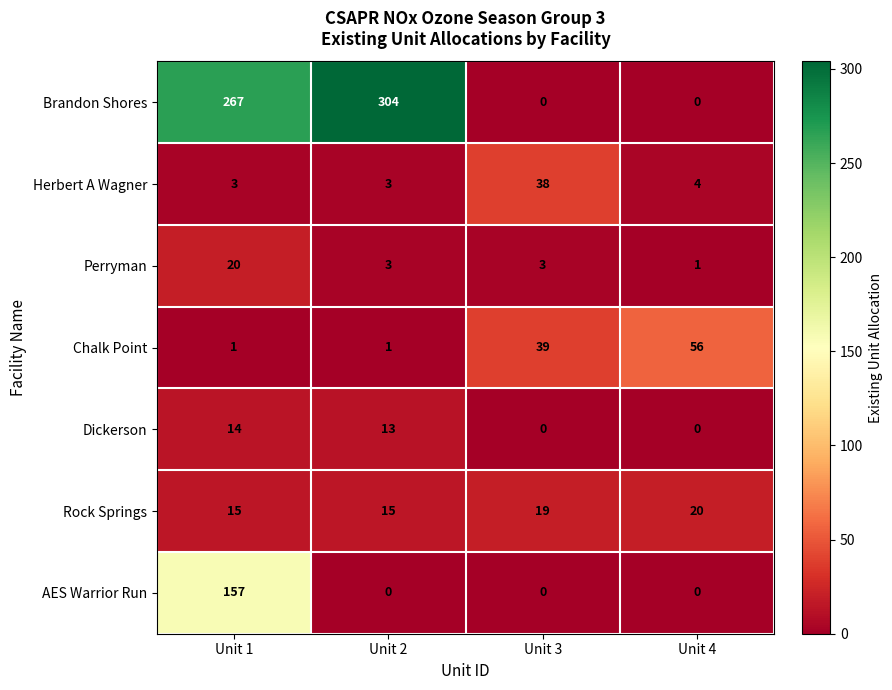

Reading right to left, transcribe all the data shown in this chart.

Brandon Shores: Unit 4=0	Unit 3=0	Unit 2=304	Unit 1=267
Herbert A Wagner: Unit 4=4	Unit 3=38	Unit 2=3	Unit 1=3
Perryman: Unit 4=1	Unit 3=3	Unit 2=3	Unit 1=20
Chalk Point: Unit 4=56	Unit 3=39	Unit 2=1	Unit 1=1
Dickerson: Unit 4=0	Unit 3=0	Unit 2=13	Unit 1=14
Rock Springs: Unit 4=20	Unit 3=19	Unit 2=15	Unit 1=15
AES Warrior Run: Unit 4=0	Unit 3=0	Unit 2=0	Unit 1=157